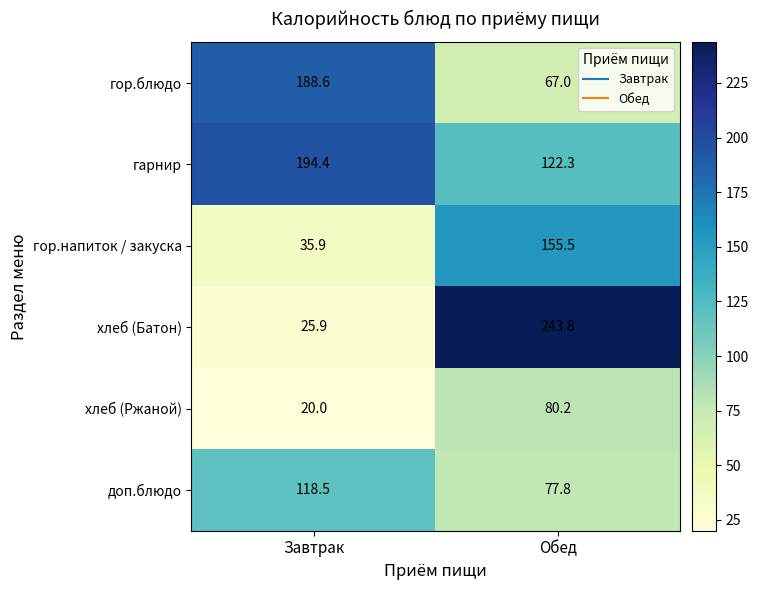

What is the smallest value displayed?

20.0